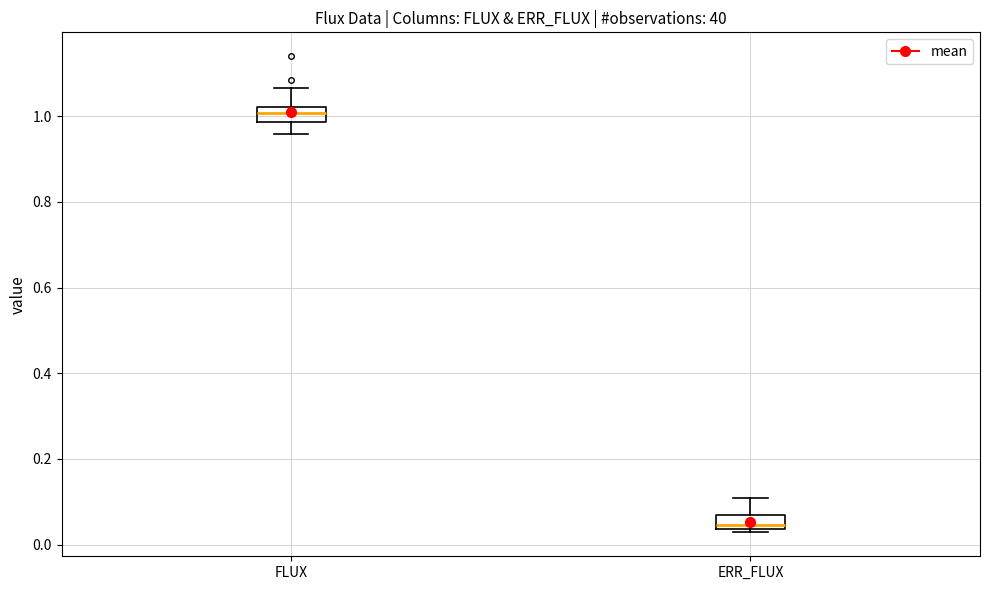

Where does the median line of the box for FLUX sit on the y-axis? The values are not printed on the chart, so give them approximately, as read against the axis.

1.00